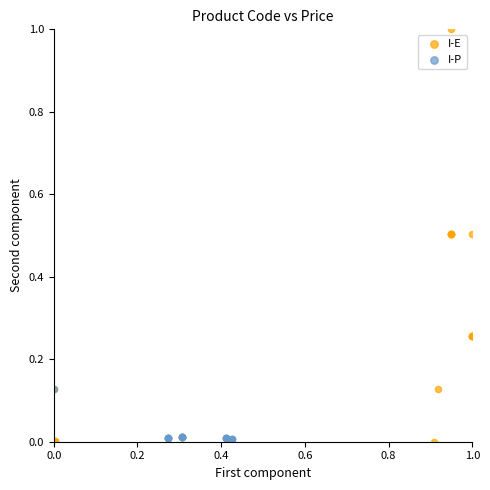

Which series contains the highest Y value?

I-E